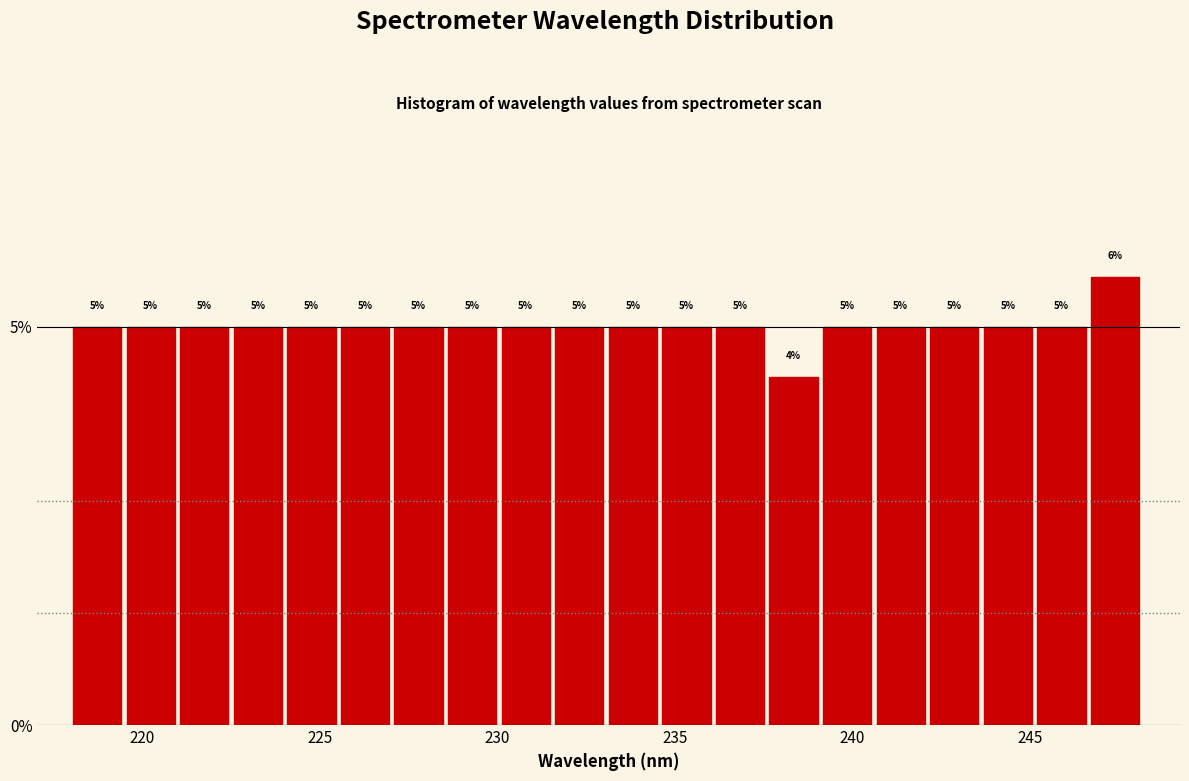

Read against the x-axis, roughly where is the centre of the tallest bar?

247.5